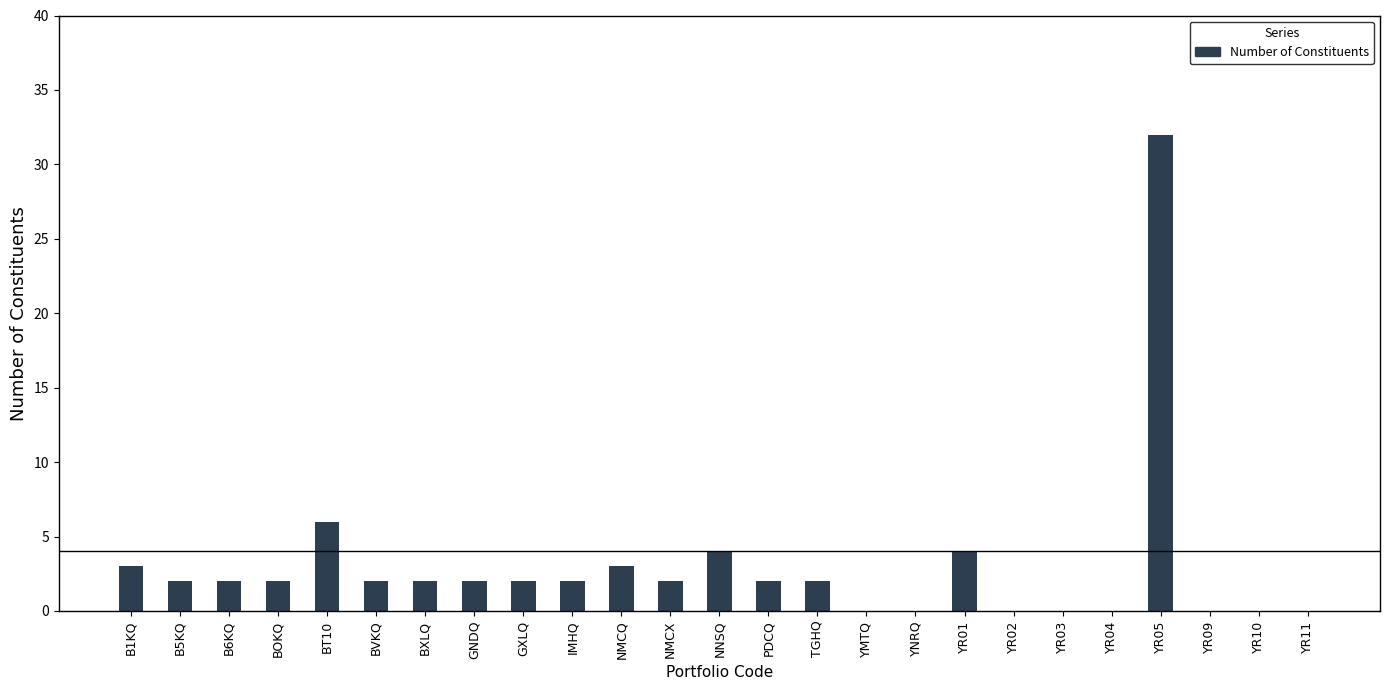

Reading left to right, extract all data points from this chart.

B1KQ=3	B5KQ=2	B6KQ=2	BOKQ=2	BT10=6	BVKQ=2	BXLQ=2	GNDQ=2	GXLQ=2	IMHQ=2	NMCQ=3	NMCX=2	NNSQ=4	PDCQ=2	TGHQ=2	YMTQ=0	YNRQ=0	YR01=4	YR02=0	YR03=0	YR04=0	YR05=32	YR09=0	YR10=0	YR11=0